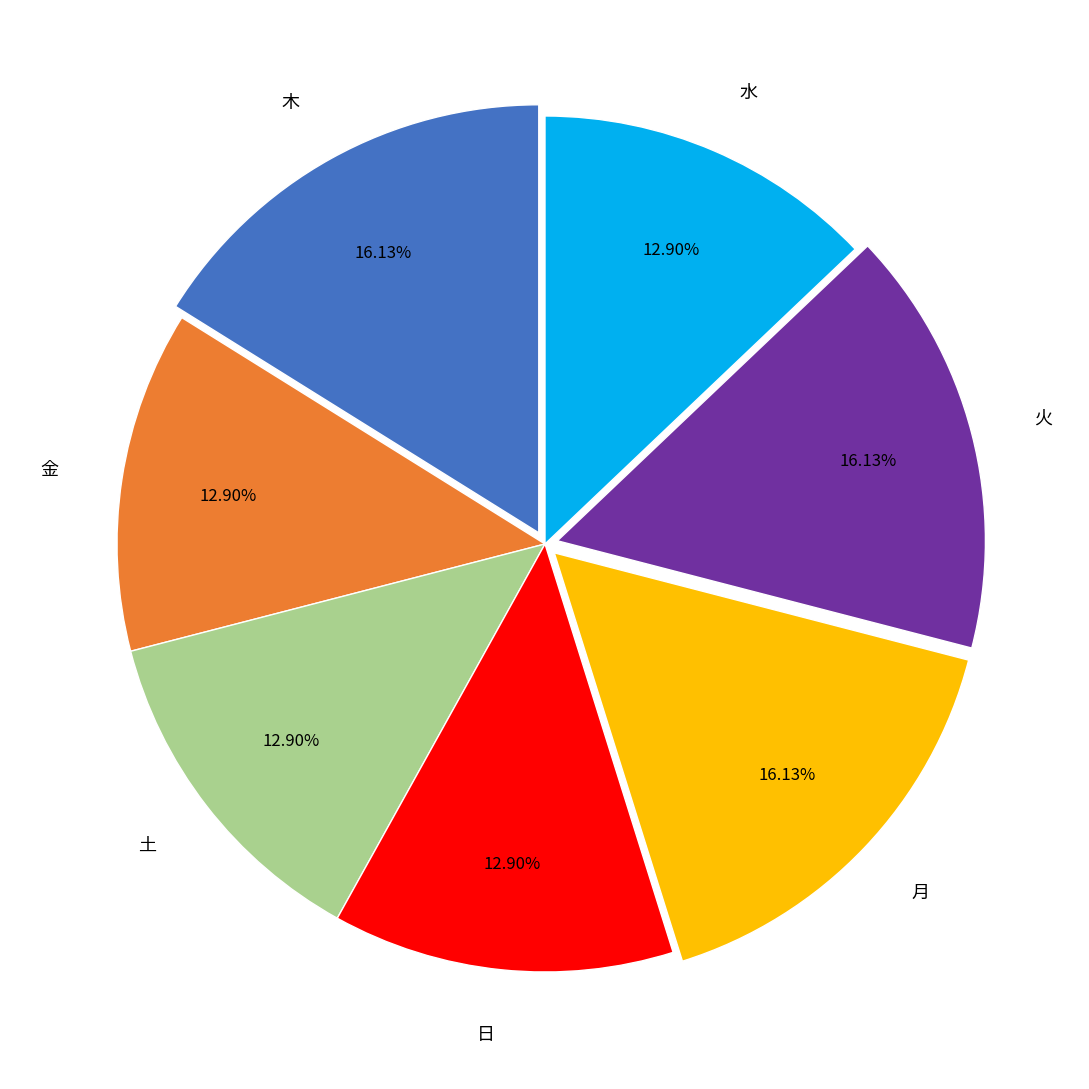

Do 日 and 土 together represent more than half of the pie?

No